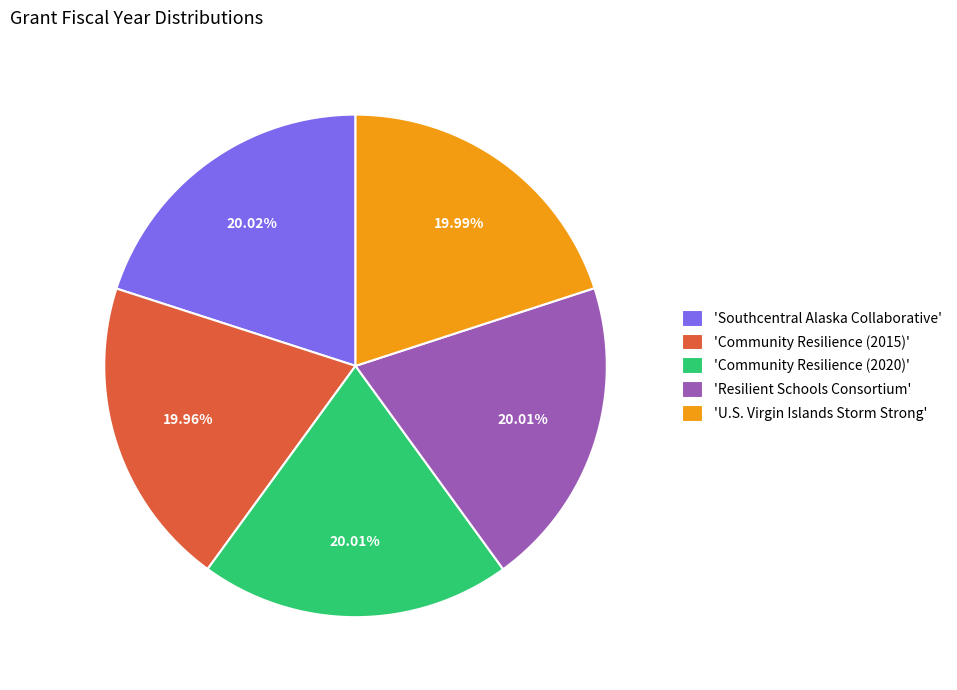

What is the ratio of the value at 'Community Resilience (2020)' to the value at 'Community Resilience (2015)'?

1.0